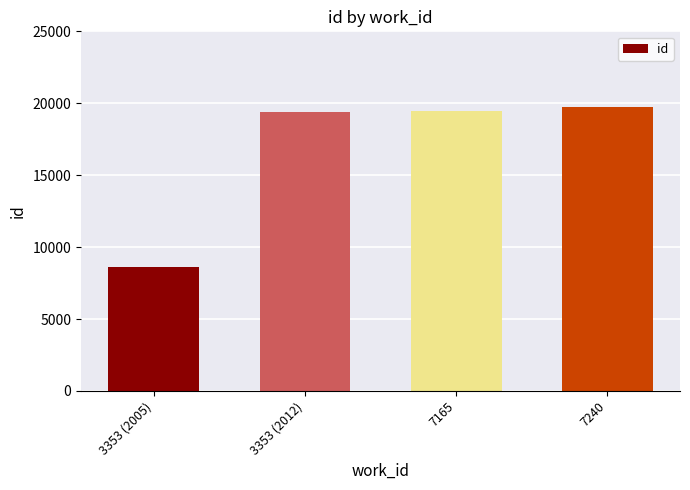

What is the greatest value displayed?

19738